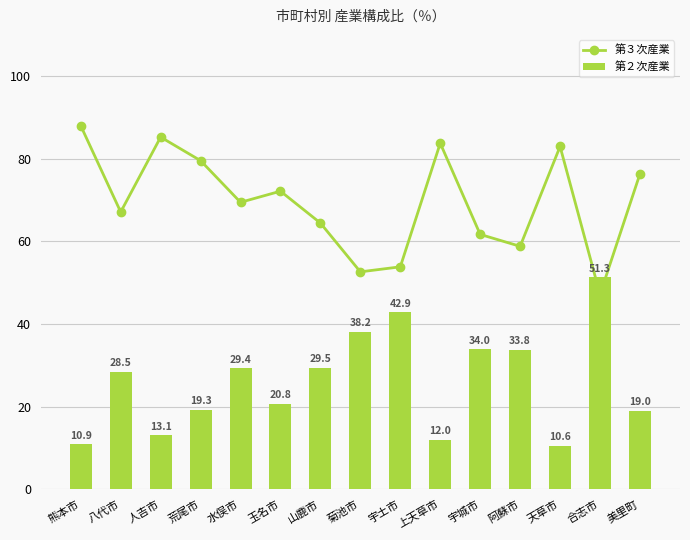

Is the value of 第３次産業 at 山鹿市 greater than the value of 第２次産業 at 玉名市?

Yes